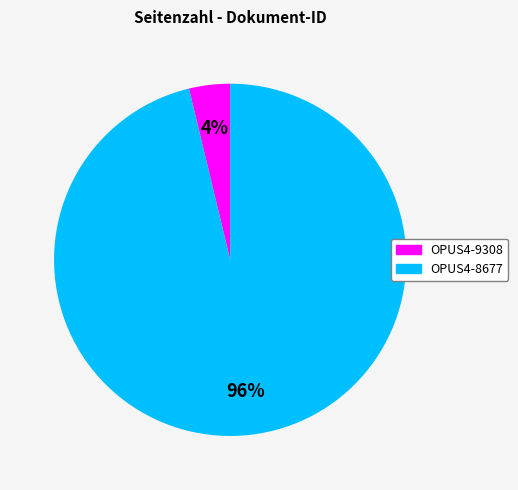

Is there any slice that represents more than half of the pie?

Yes